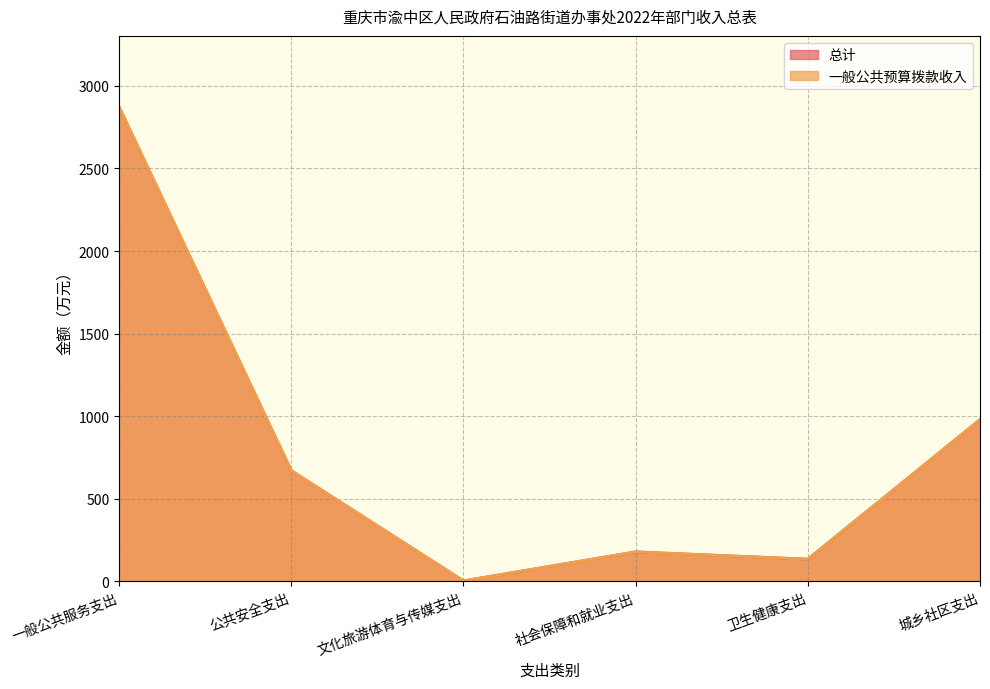

Which series has the largest range (max minus min)?

总计